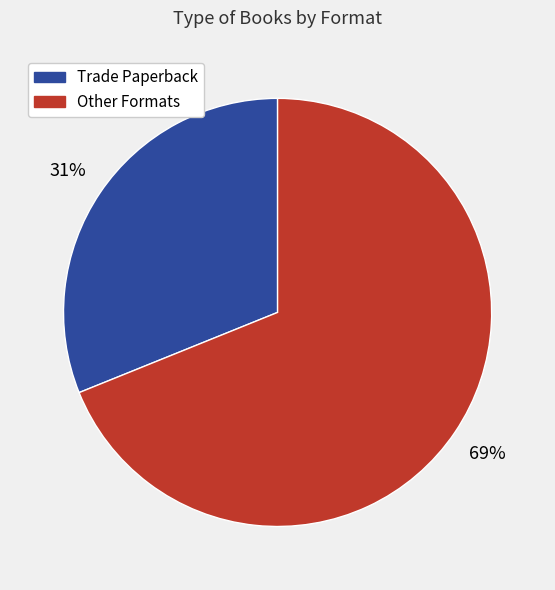

To the nearest percent, what is the average slice percentage?

50%